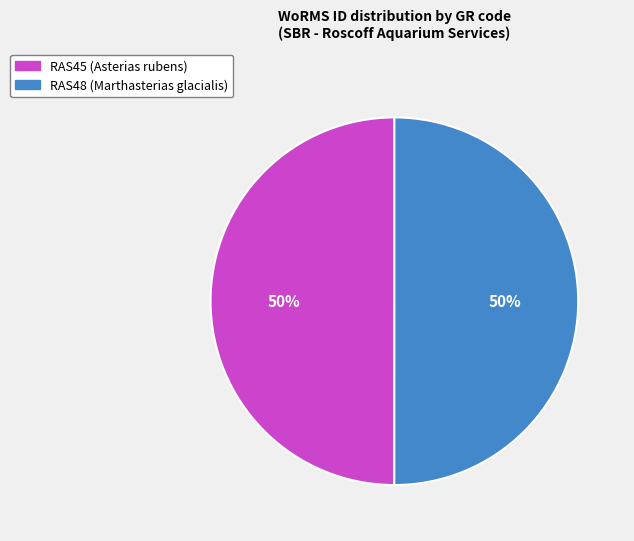

What is the ratio of the value at RAS48 (Marthasterias glacialis) to the value at RAS45 (Asterias rubens)?

1.0